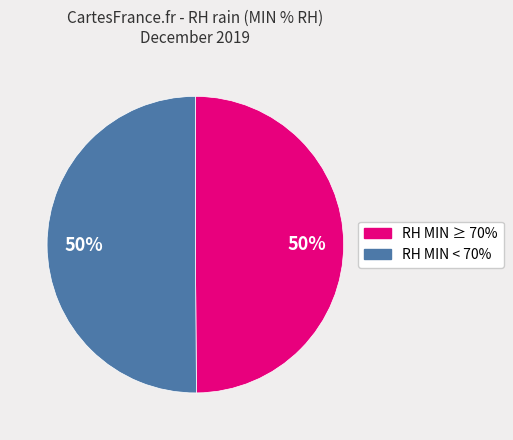

To the nearest percent, what is the average slice percentage?

50%